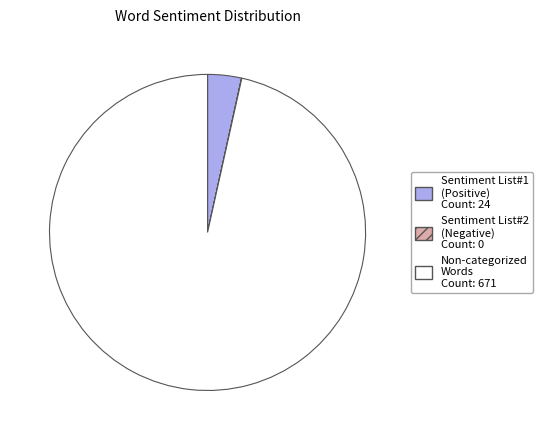

Count the number of slices in the pie.

4